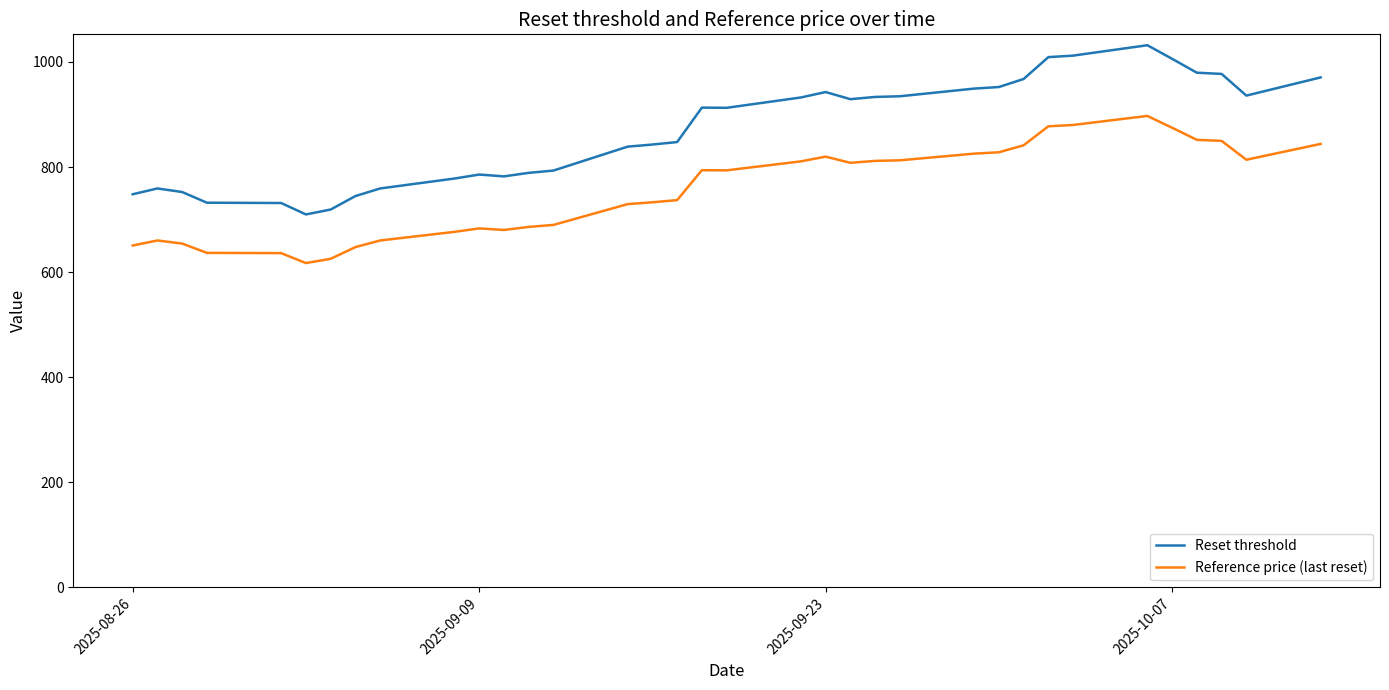

True or false: Reference price (last reset) and Reset threshold cross at least once.

False